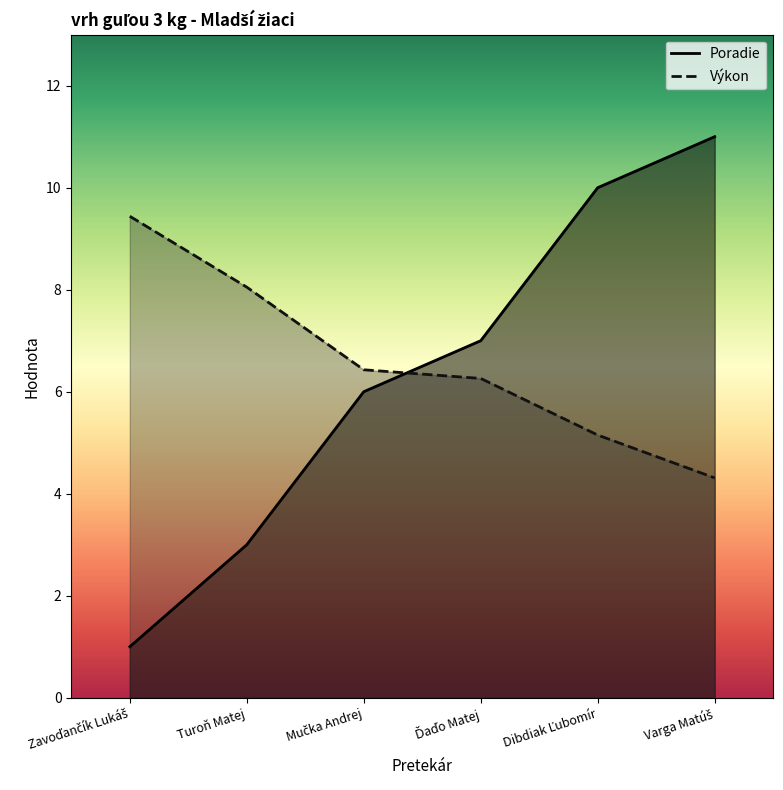

Does the chart display data point markers on the line(s)?

No